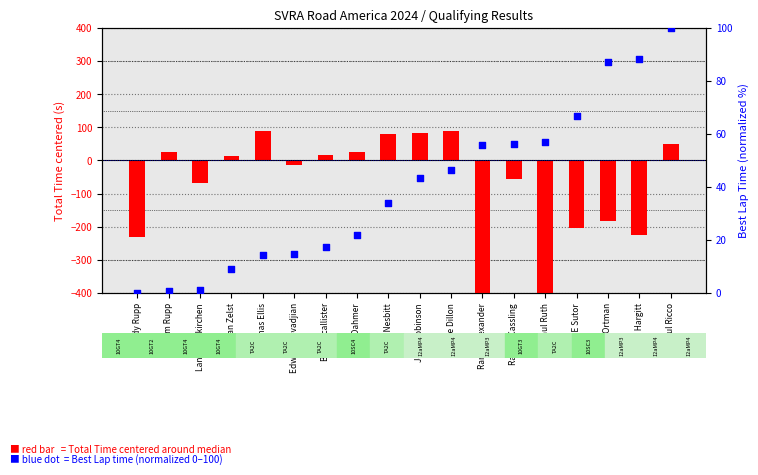

Which series contains the highest Y value?

Best Lap rank (norm)